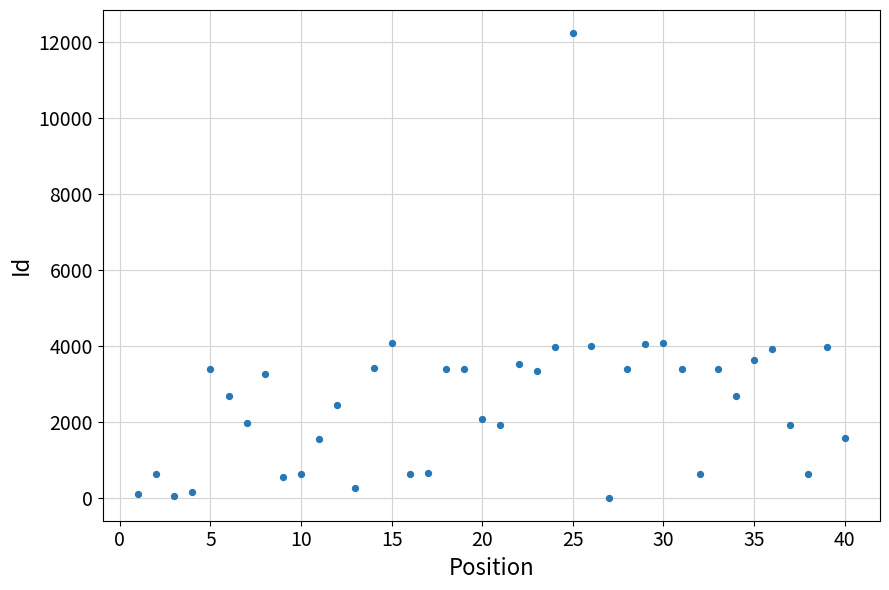

What is the range of Y values (max minus min)?

12232